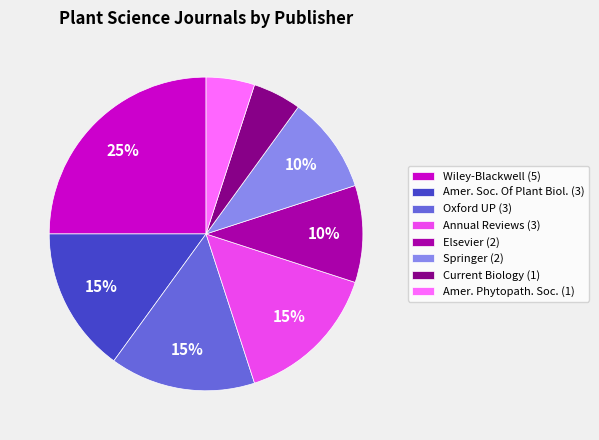

Is there a majority slice in this chart?

No